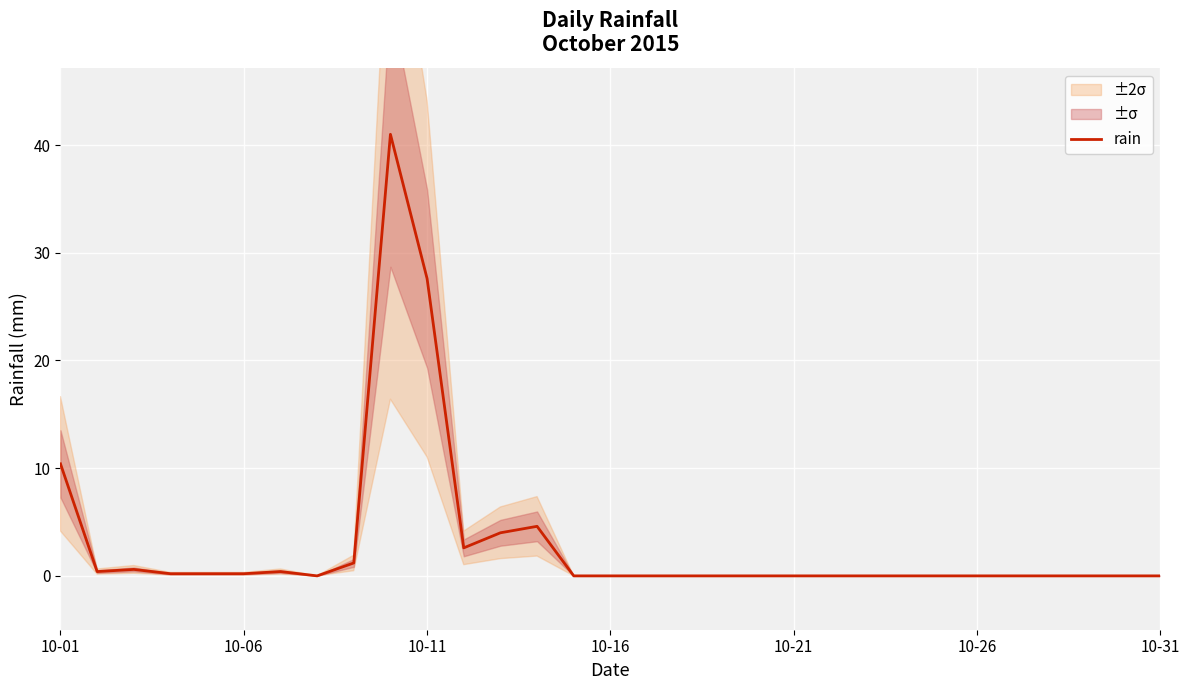

What is the highest value of the rain series?

41.0